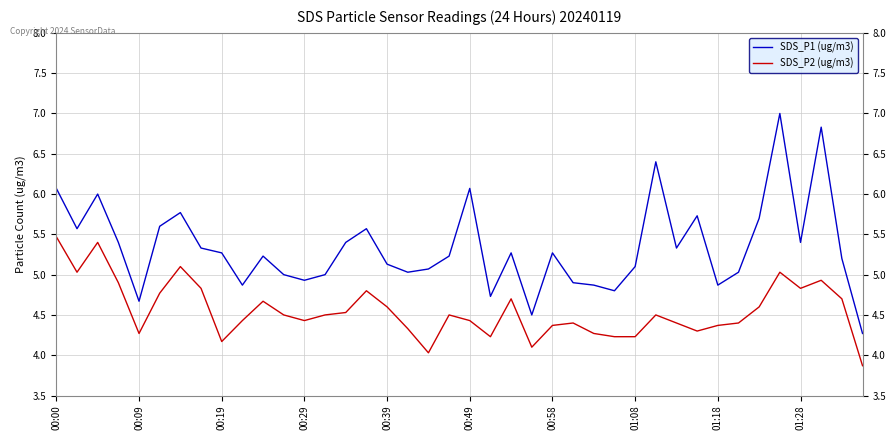

Reading right to left, extract all data points from this chart.

SDS_P1 (ug/m3): 4.3	5.2	6.8	5.4	7.0	5.7	5.0	4.9	5.7	5.3	6.4	5.1	4.8	4.9	4.9	5.3	4.5	5.3	4.7	6.1	5.2	5.1	5.0	5.1	5.6	5.4	5.0	4.9	5.0	5.2	4.9	5.3	5.3	5.8	5.6	4.7	5.4	6.0	5.6	6.1
SDS_P2 (ug/m3): 3.9	4.7	4.9	4.8	5.0	4.6	4.4	4.4	4.3	4.4	4.5	4.2	4.2	4.3	4.4	4.4	4.1	4.7	4.2	4.4	4.5	4.0	4.3	4.6	4.8	4.5	4.5	4.4	4.5	4.7	4.4	4.2	4.8	5.1	4.8	4.3	4.9	5.4	5.0	5.5